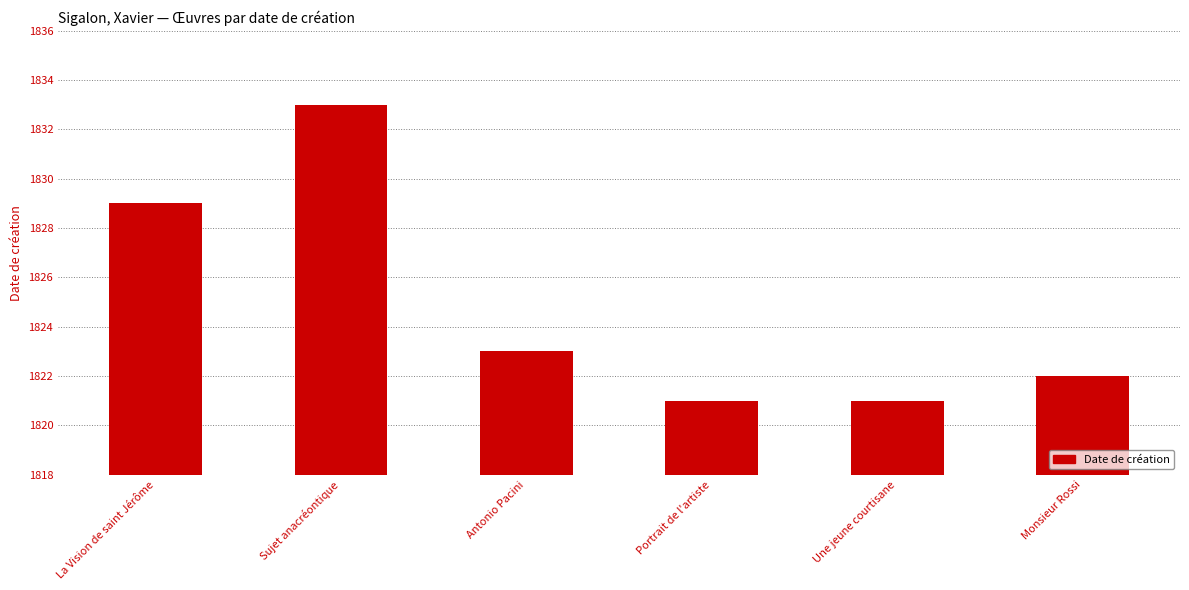

Does the chart contain stacked bars?

No